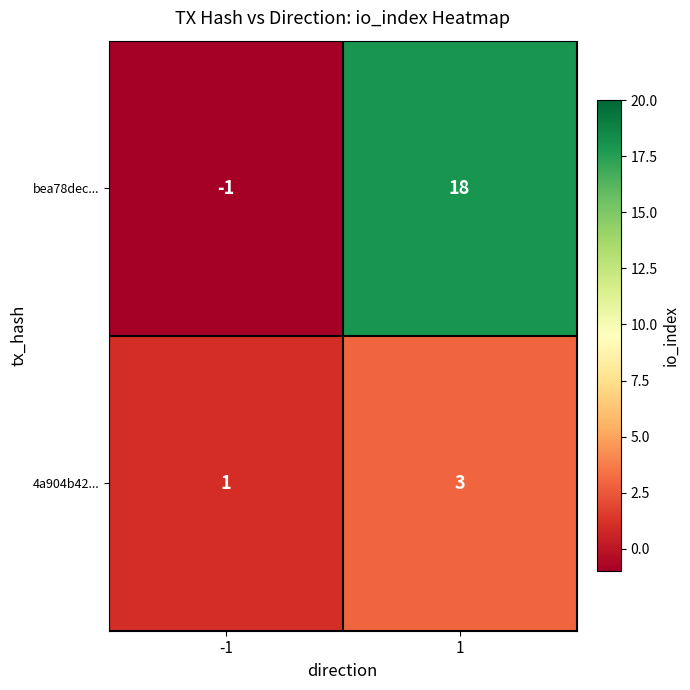

What is the sum of all bea78dec... values?

17